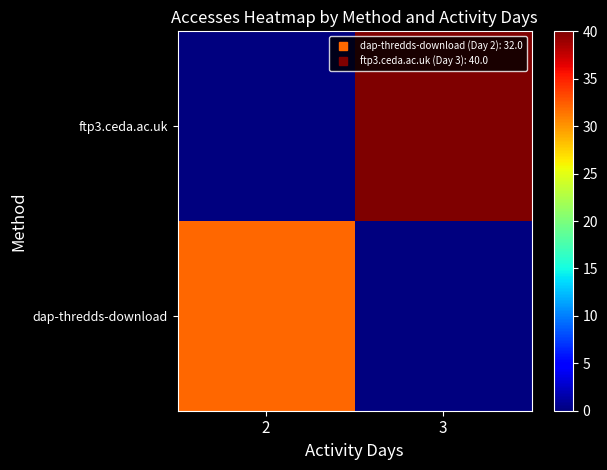

Between 2 and 3, which series saw the biggest shift?

ftp3.ceda.ac.uk